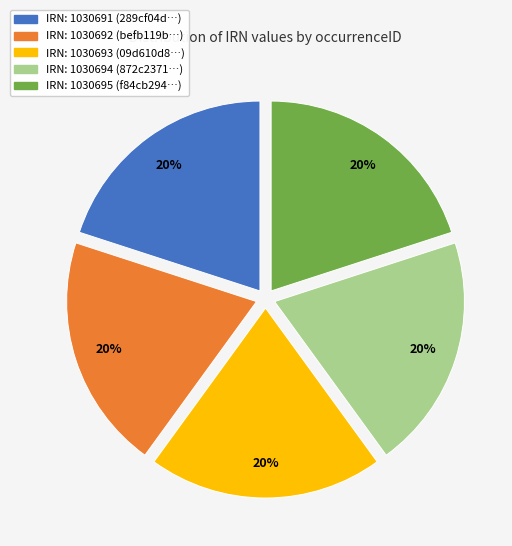

Do IRN: 1030695 (f84cb294…) and IRN: 1030692 (befb119b…) together represent more than half of the pie?

No